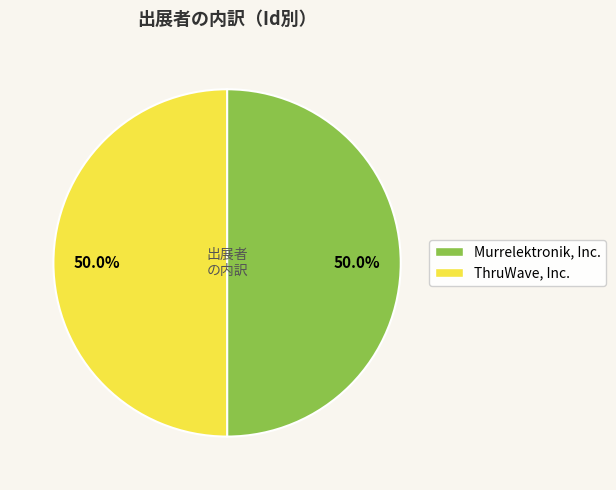

Combined, do Murrelektronik, Inc. and ThruWave, Inc. account for over 50%?

Yes